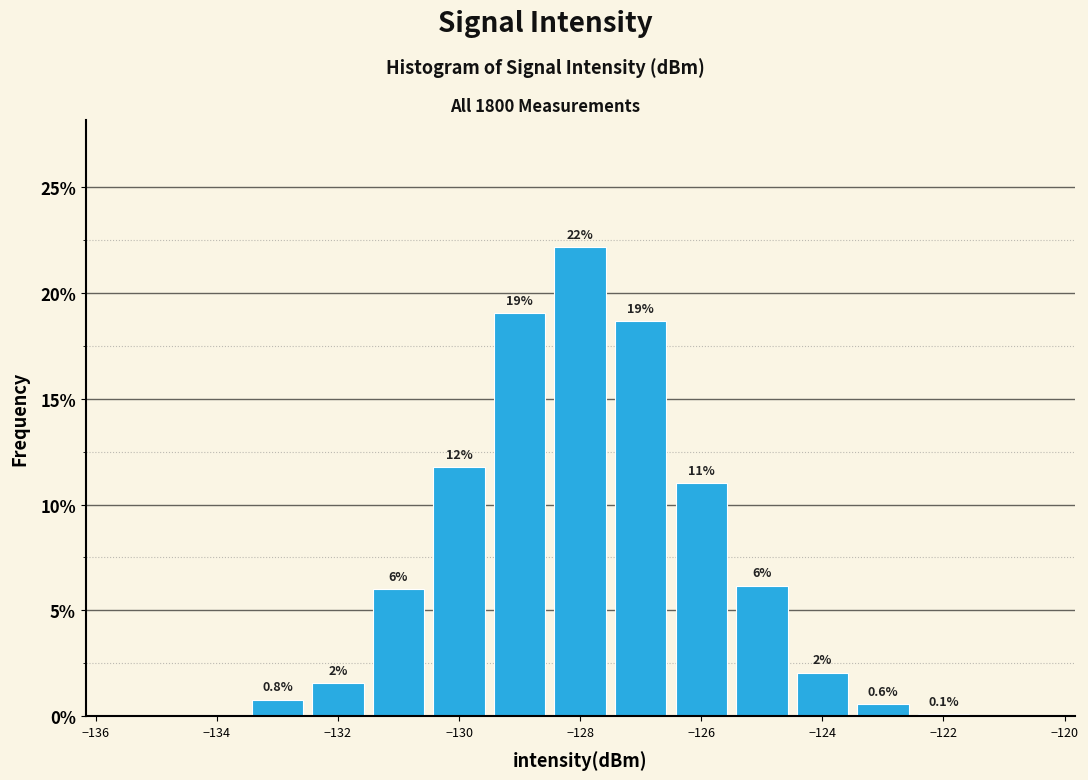

Over which range of the x-axis is the bar tallest?

-128.5 to -127.5